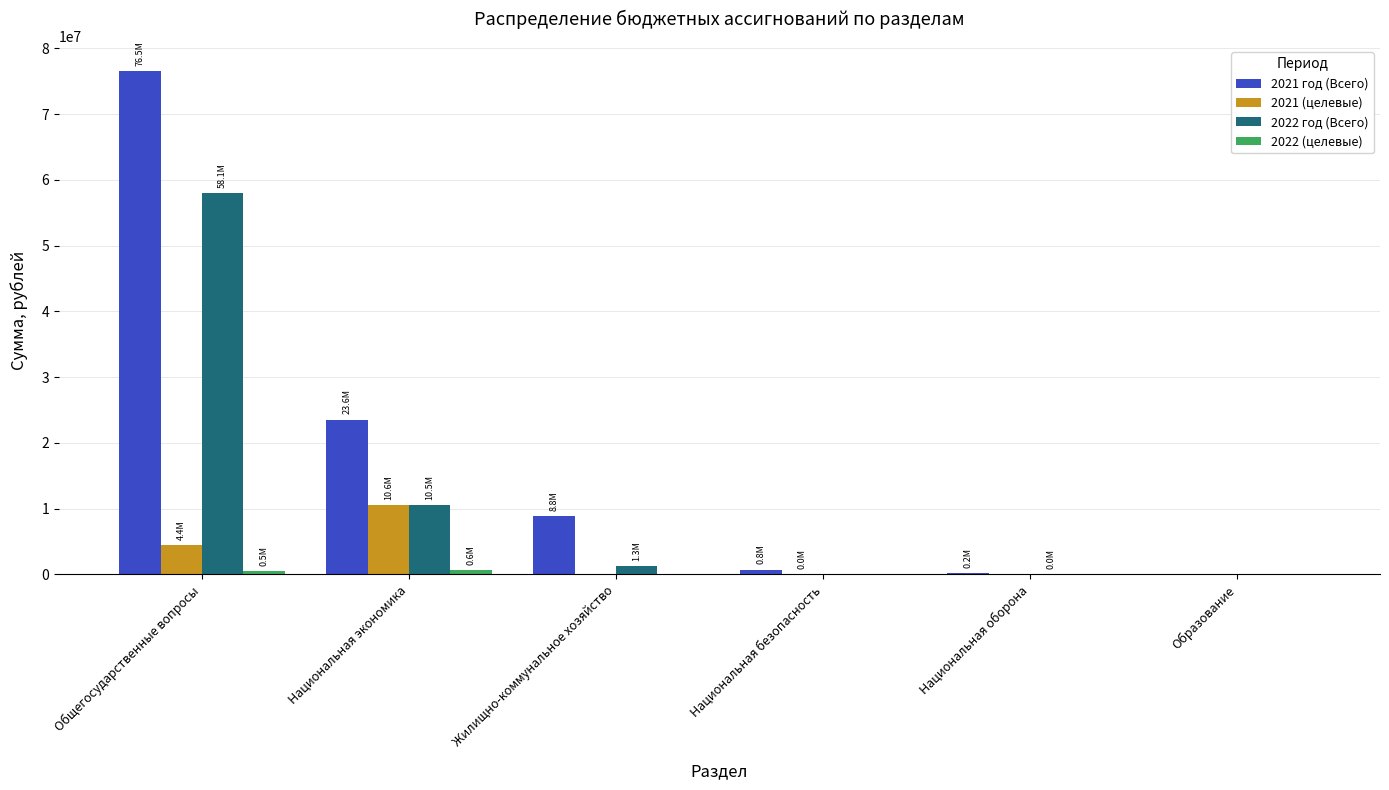

Is it true that 2021 год (Всего) equals 7658961.1 at Национальная экономика?

False